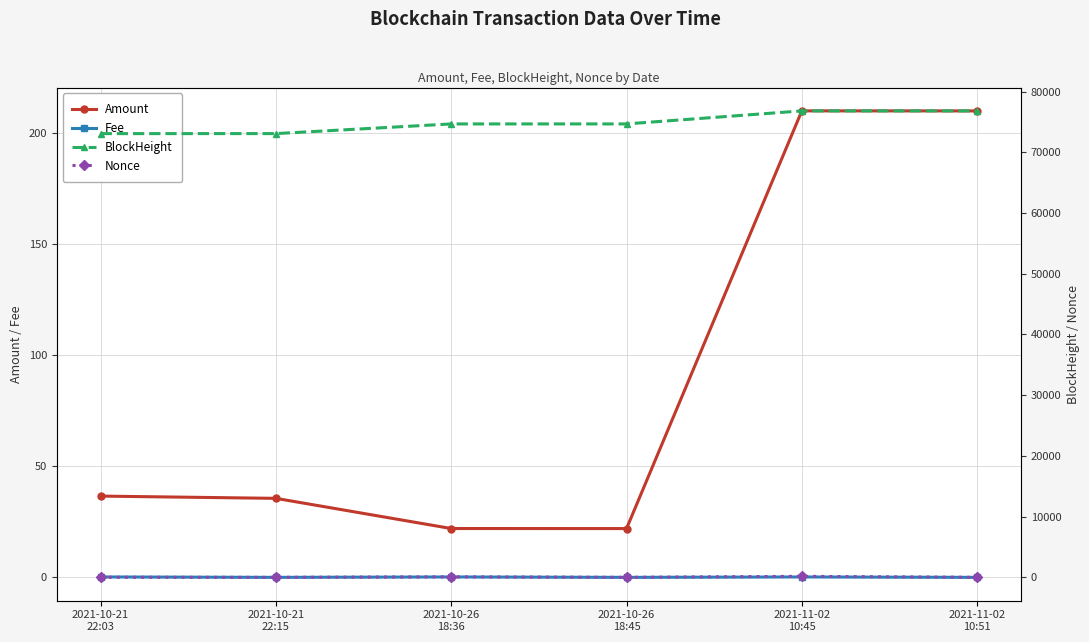

Rank the series at 2021-11-02
10:51 from lowest to highest value.

Fee, Nonce, Amount, BlockHeight